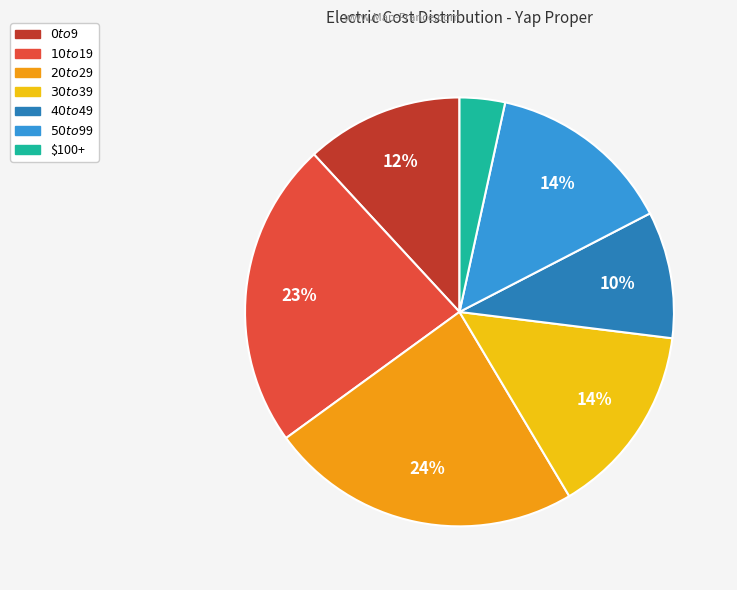

Which category has the smallest portion of the pie?

$100+